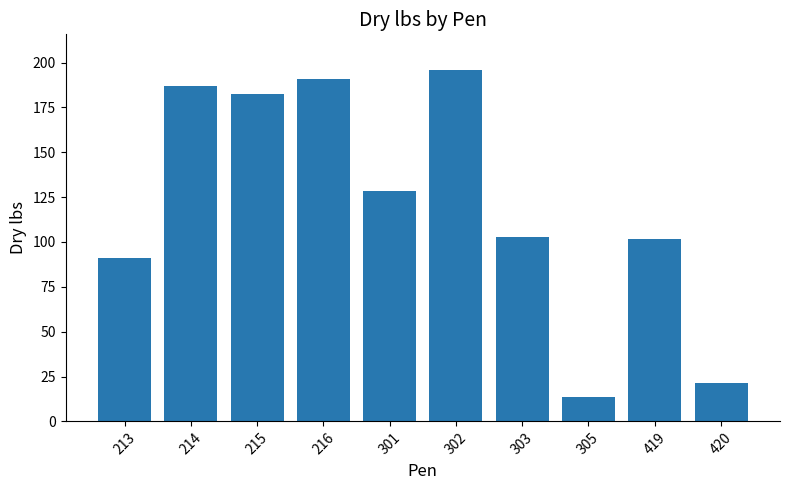

Which label corresponds to the smallest value in the chart?

305